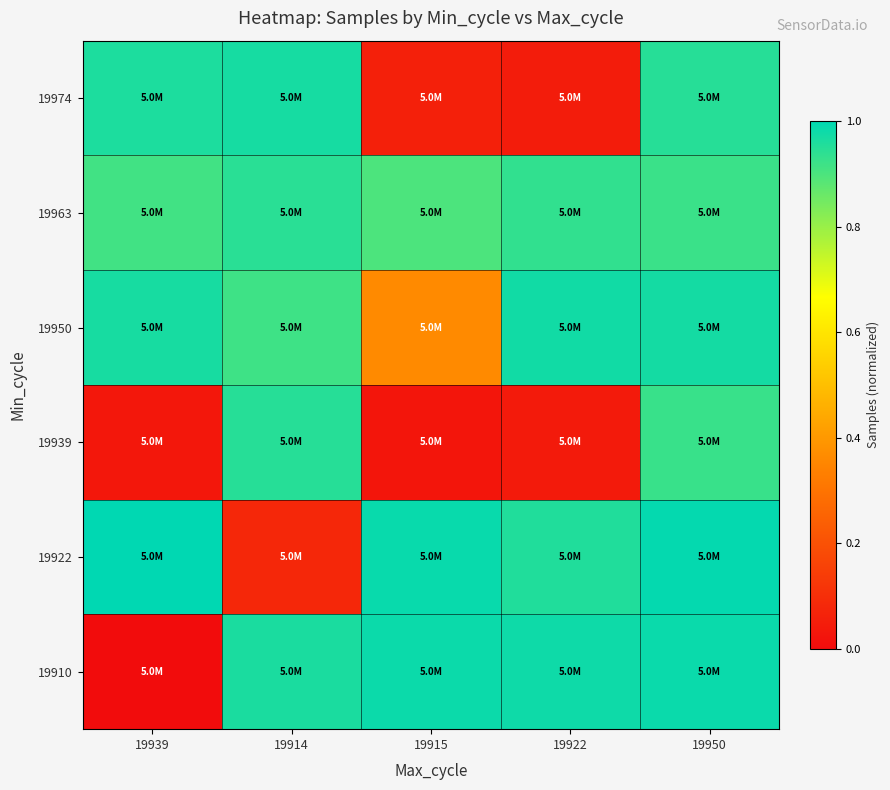

What is the difference between the highest and lowest values at 19950?

0.1